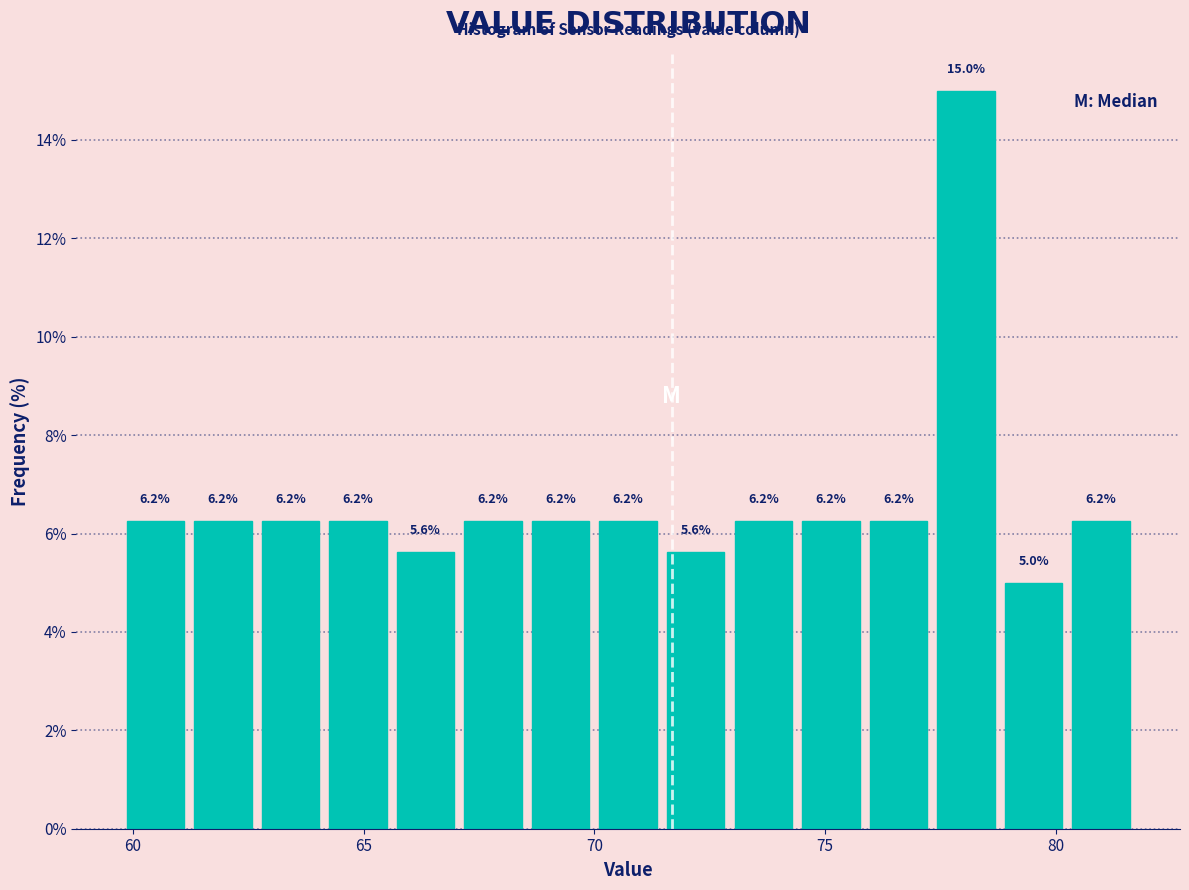

Read against the x-axis, roughly where is the centre of the tallest bar?

78.0